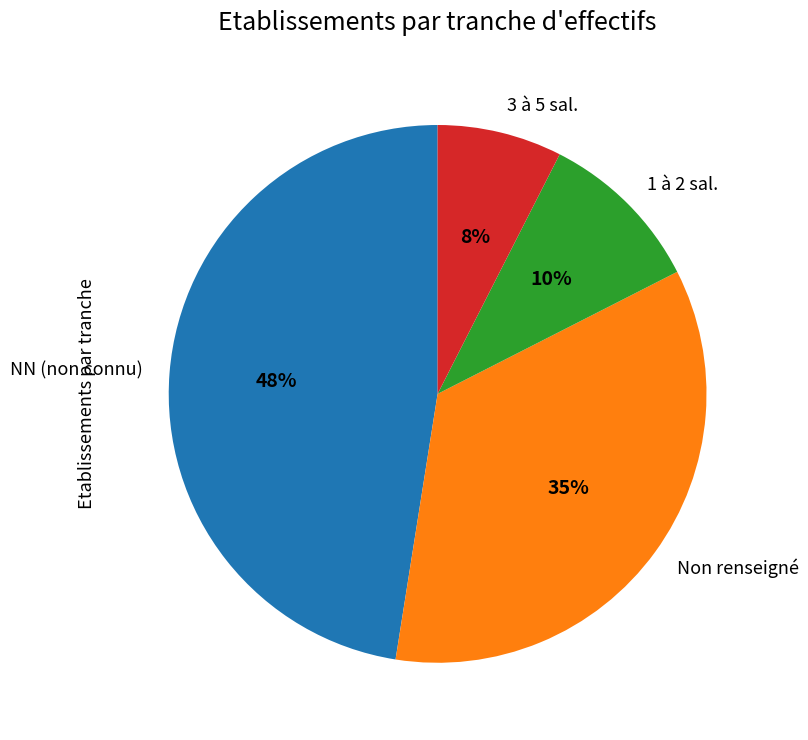

What percentage is the NN (non connu) slice, to the nearest percent?

47%